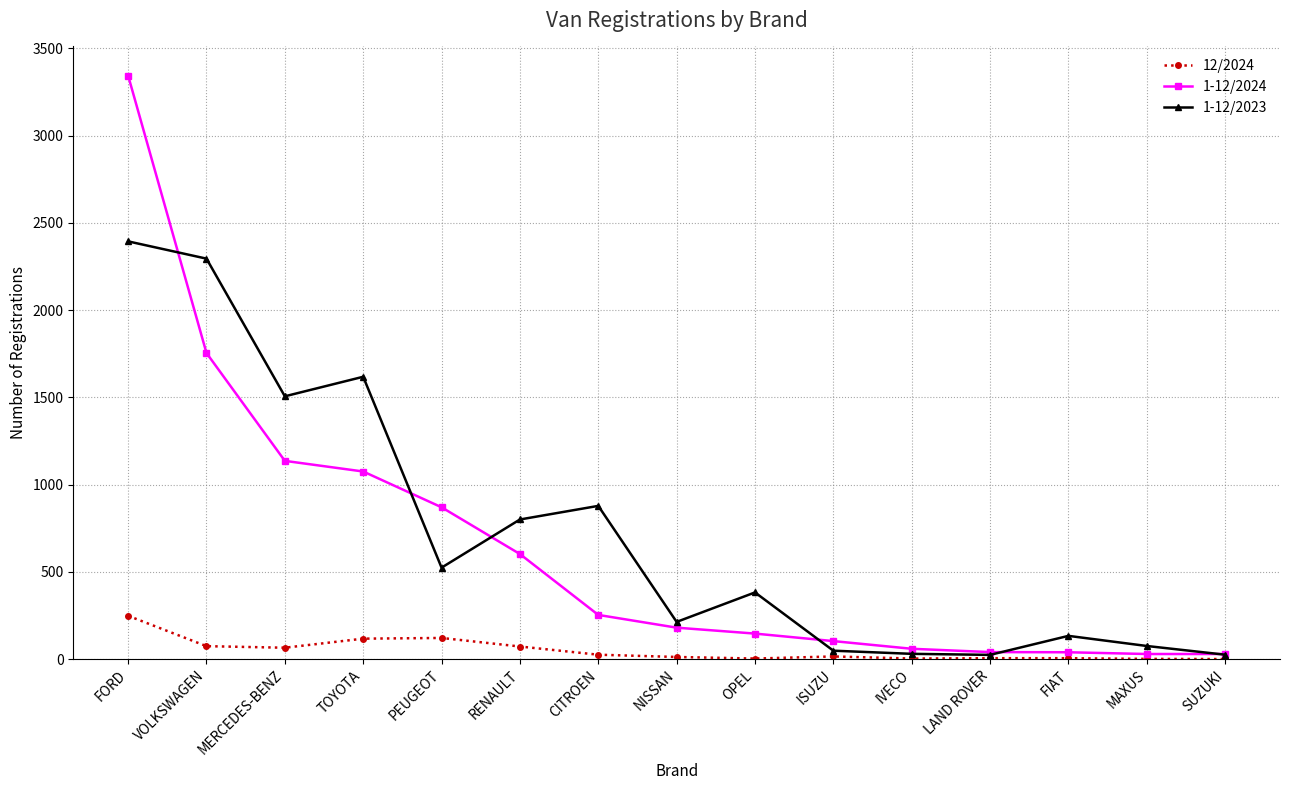

Count the number of categories in the chart.

15